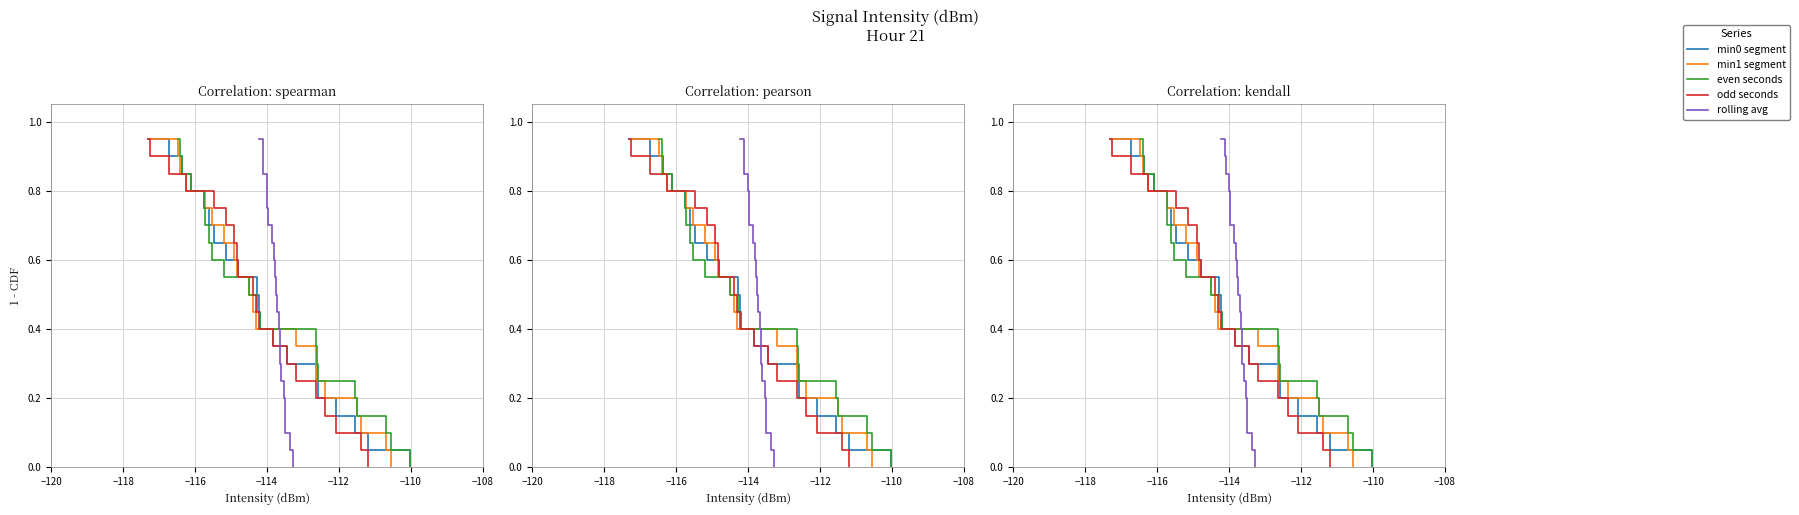

What is the average value of the 21:00 even series?

0.5